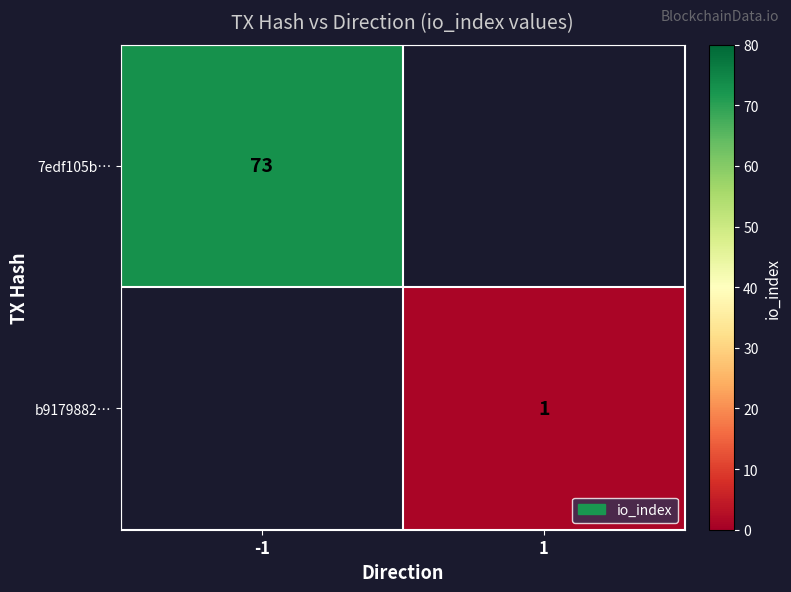

What is the total value across all series at 1?

1